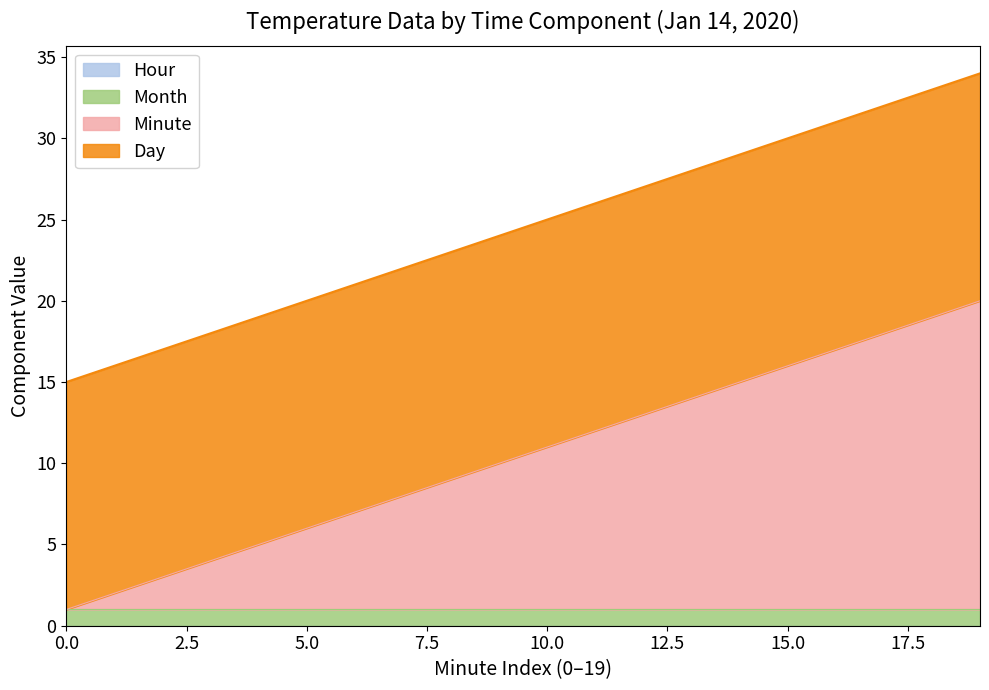

True or false: Day has a value of 14 at 1.

True